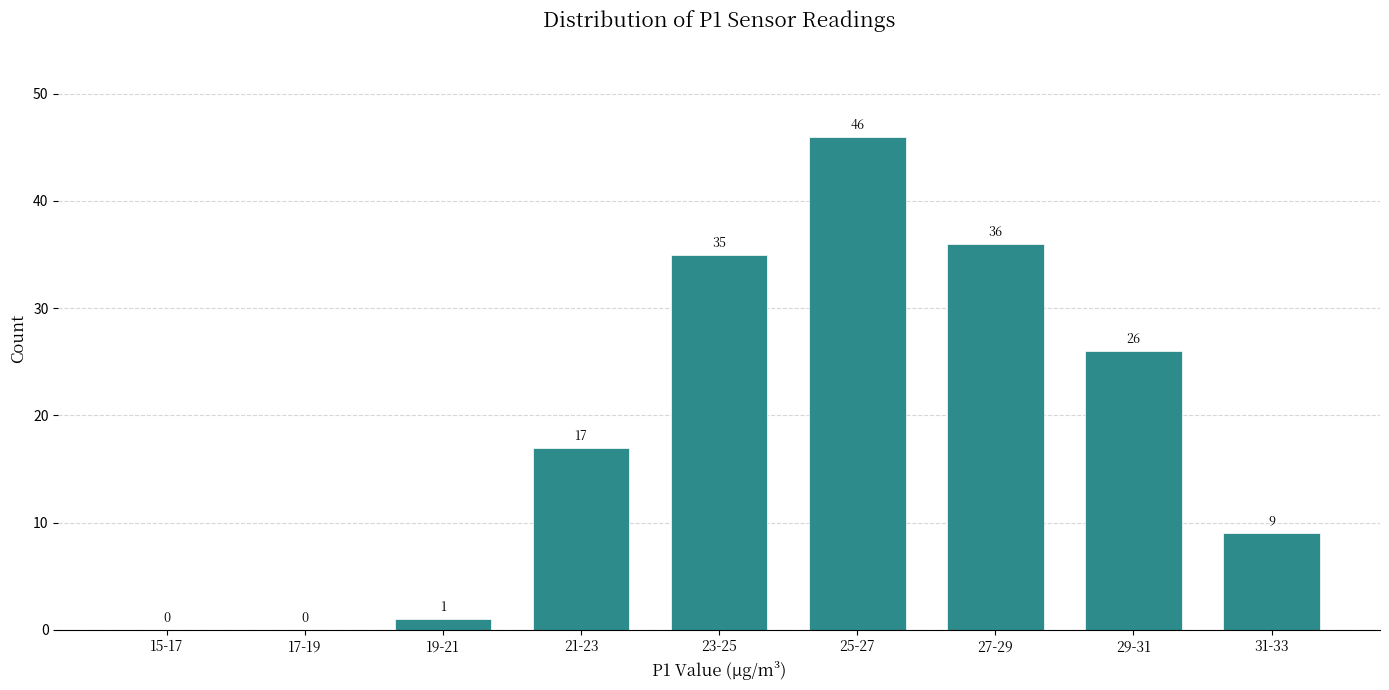

Reading left to right, extract all data points from this chart.

15-17=0	17-19=0	19-21=1	21-23=17	23-25=35	25-27=46	27-29=36	29-31=26	31-33=9